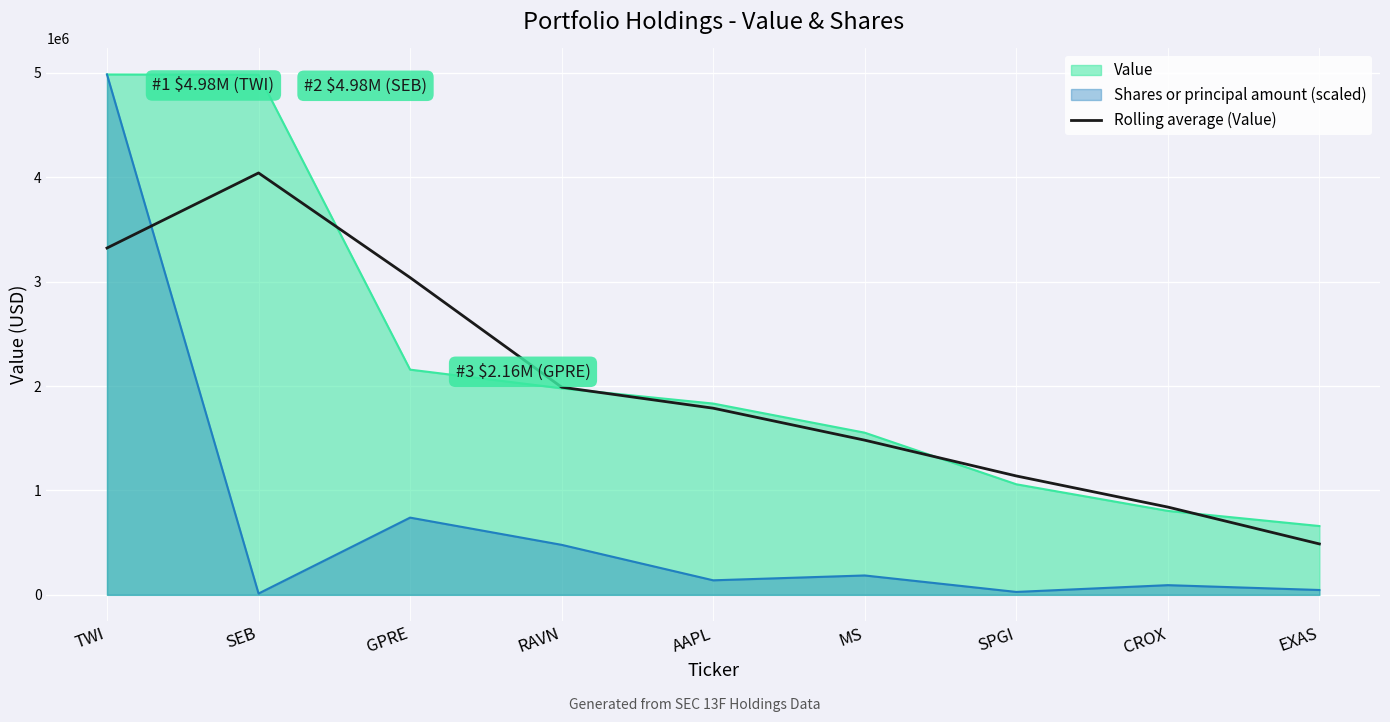

What is the maximum value shown in the chart?

4984000.0